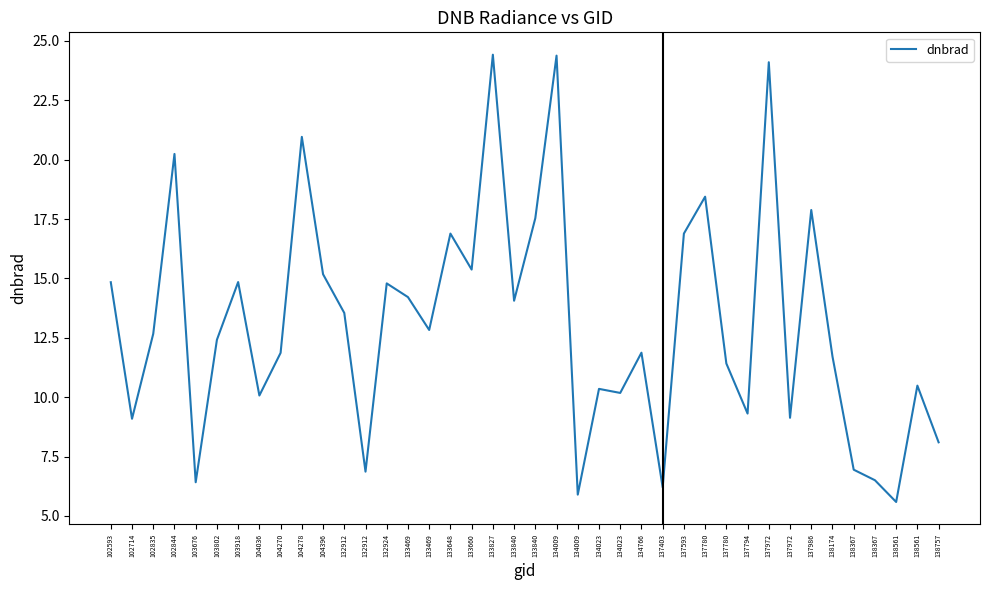

Does the chart display data point markers on the line(s)?

No